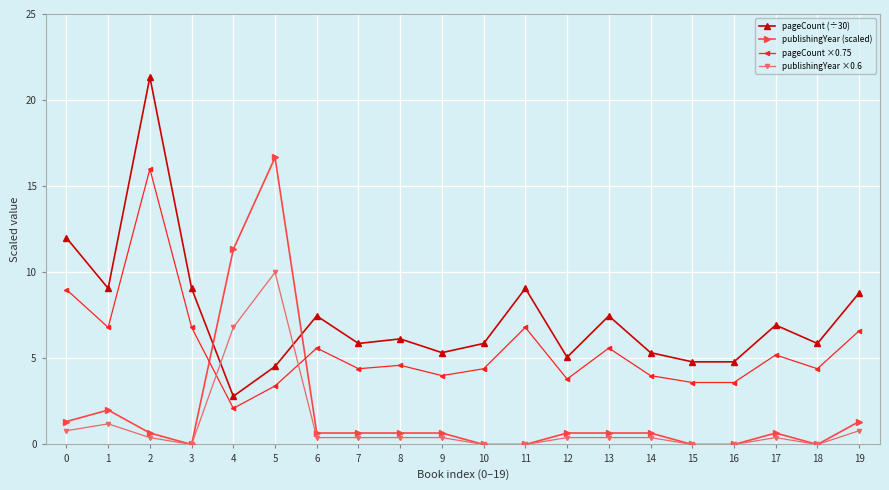

What value does the pageCount ×0.75 series have at 11?

6.8